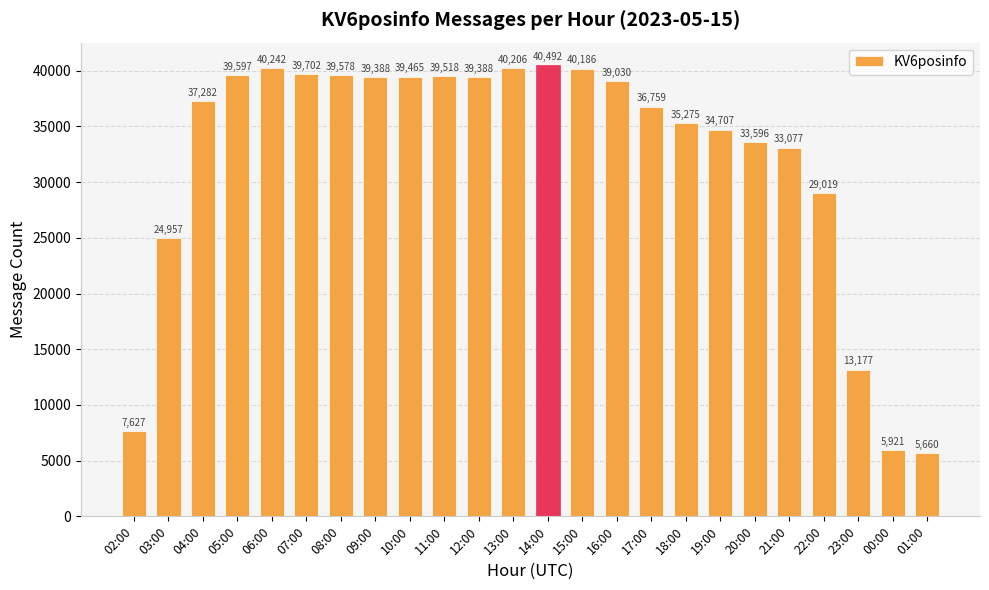

Which has a higher value, 05:00 or 14:00?

14:00